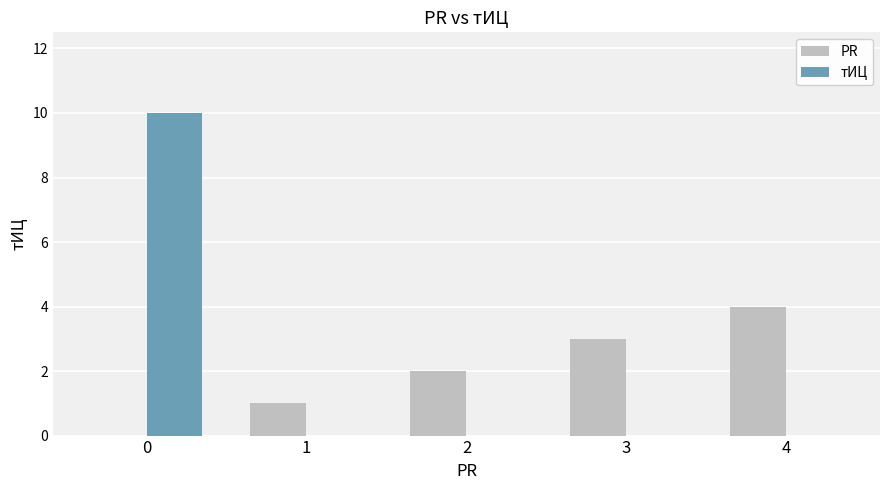

Which category has the highest value in the PR series?

4